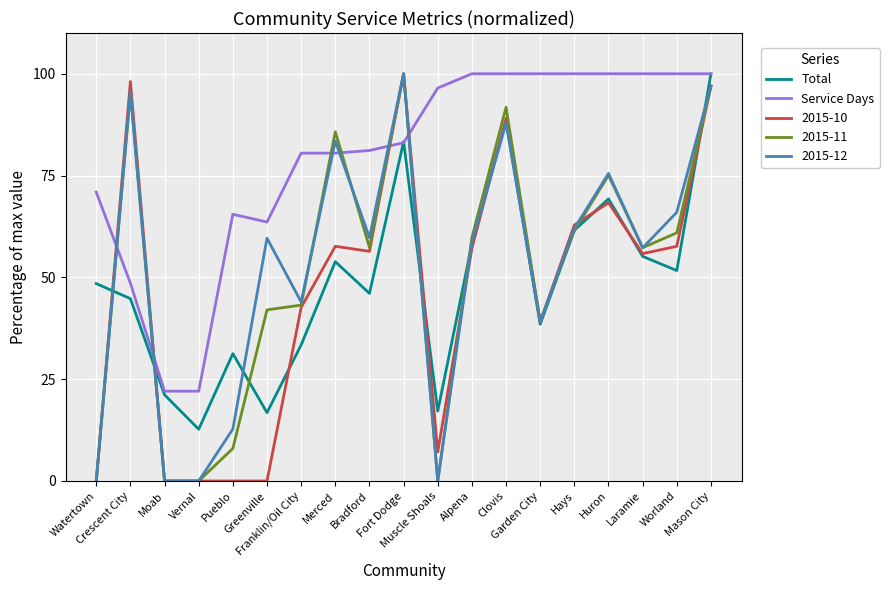

What is the difference between the maximum and second lowest values in the Service Days series?

78.0